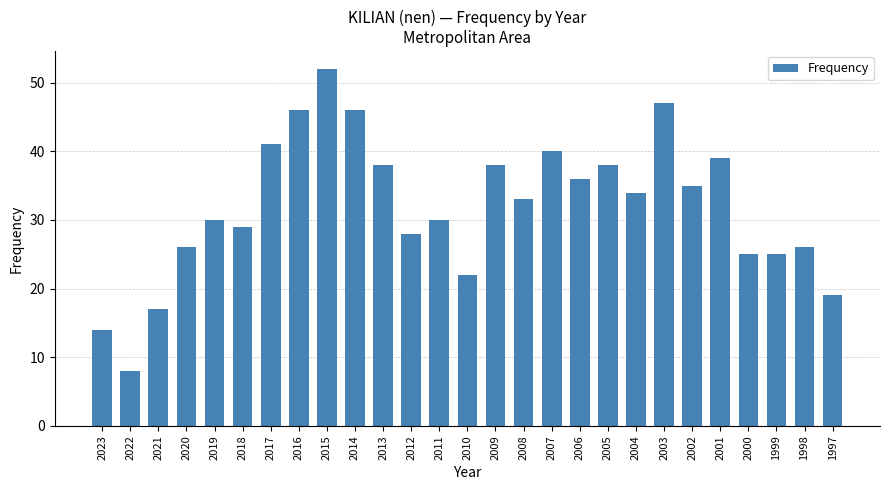

Which label corresponds to the smallest value in the chart?

2022